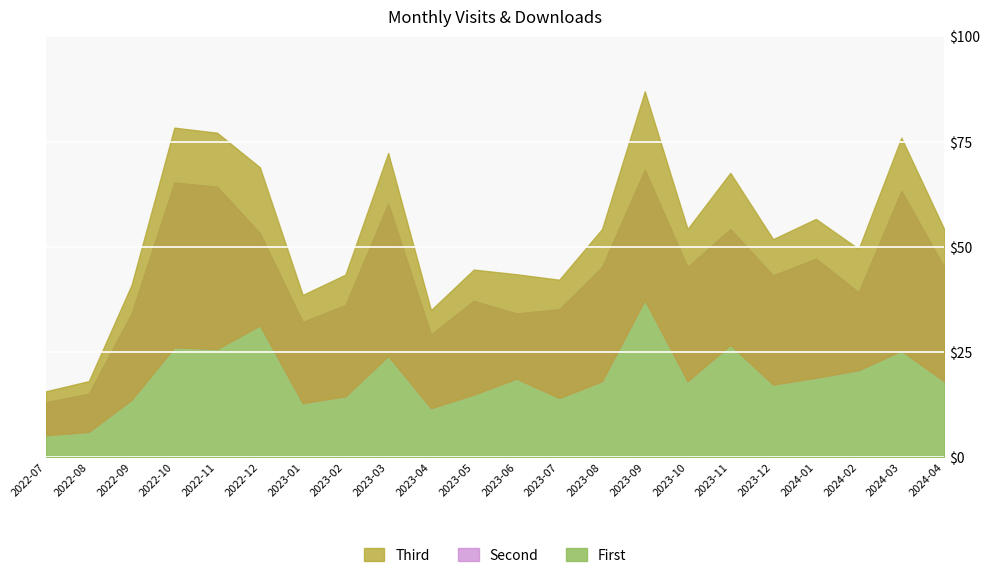

True or false: monthly_download_resource and monthly_visit cross at least once.

False